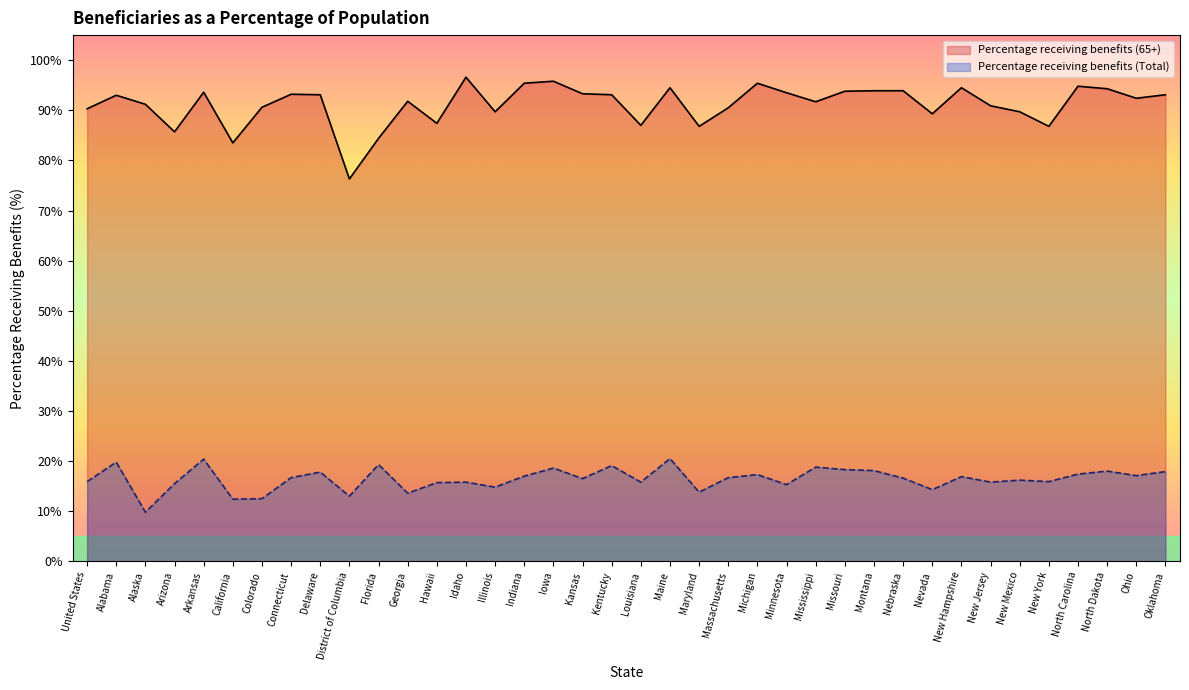

How many values in the Percentage receiving benefits (Total) series are below 16?

16